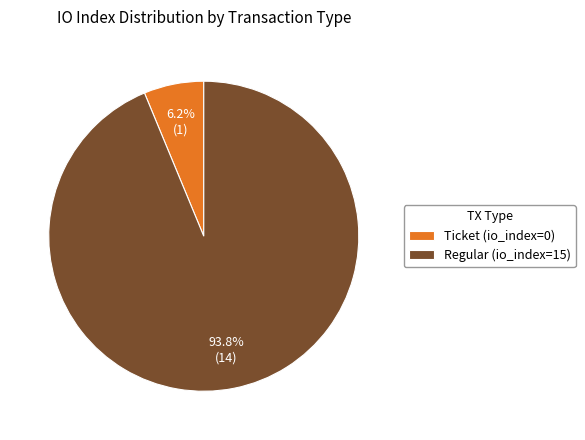

Count the number of slices in the pie.

2